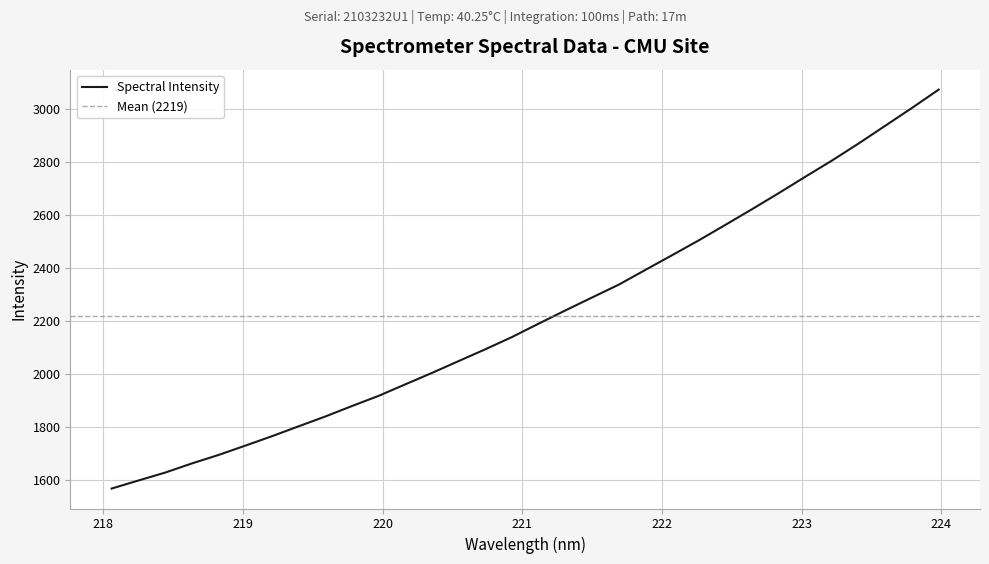

True or false: there are more than 1 points higher than both neighbors.

False